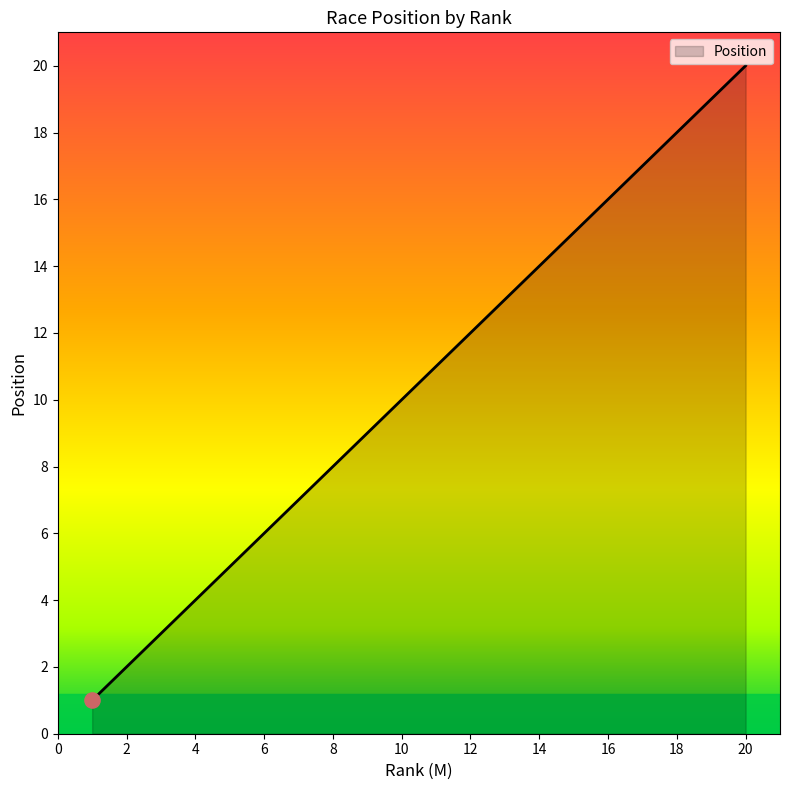

What is the greatest value displayed?

20